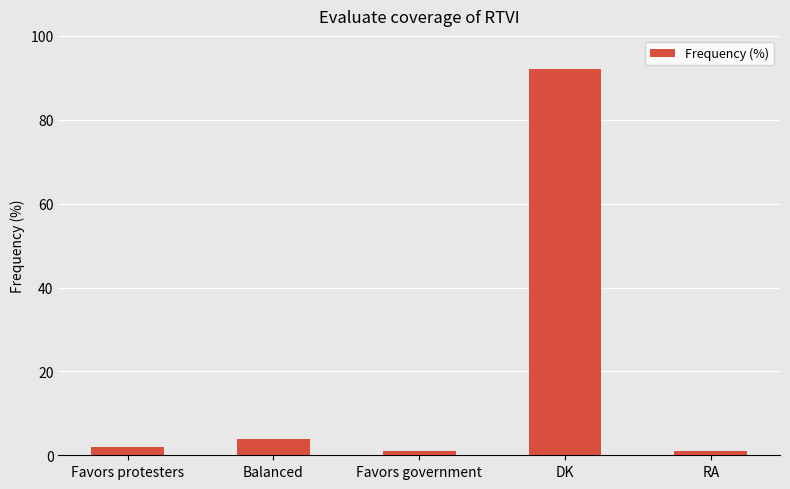

What is the average value?

20